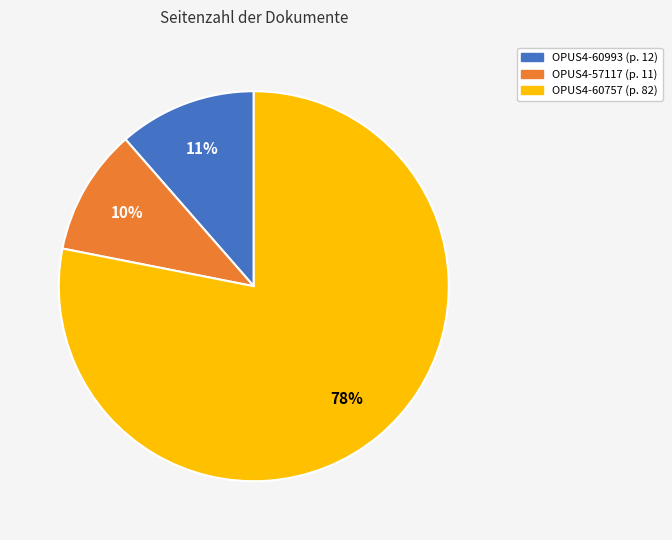

To the nearest percent, what percentage of the pie is OPUS4-57117?

10%